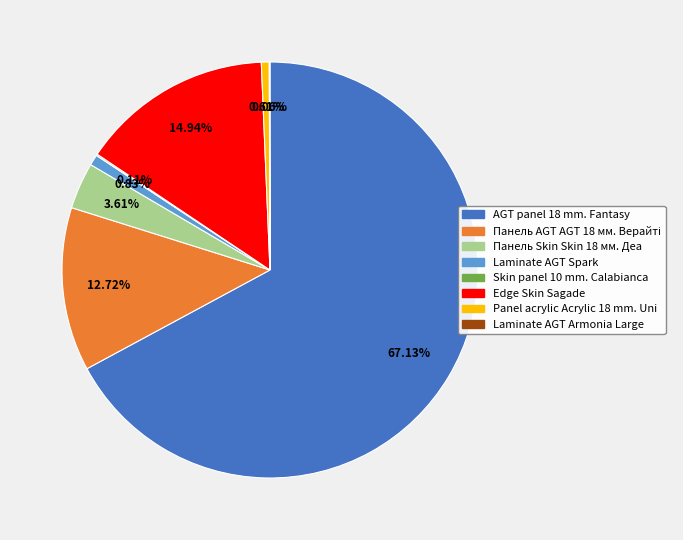

To the nearest percent, what is the difference between the largest and smallest slice percentages?

67%